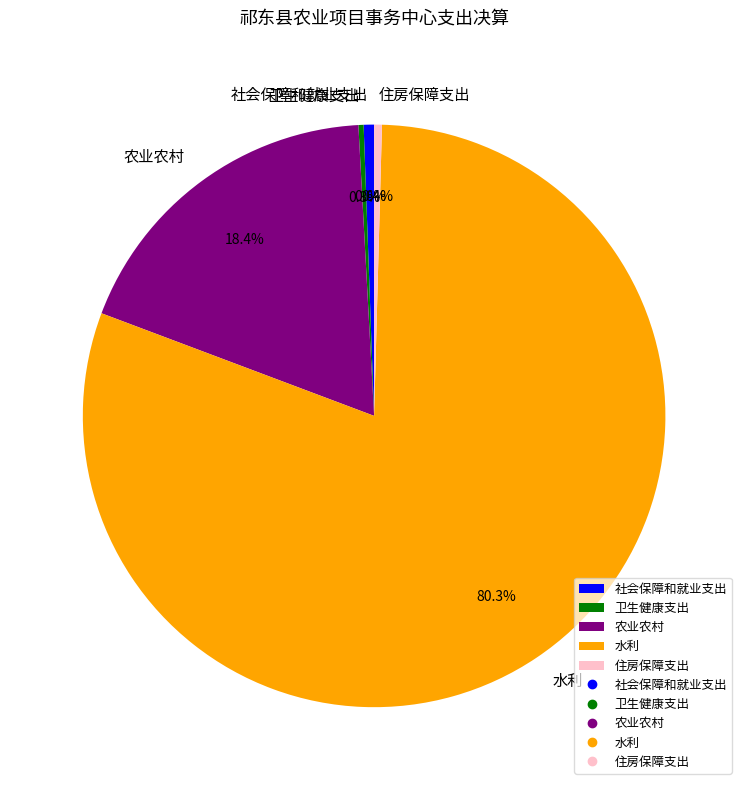

True or false: 农业农村 accounts for 18% of the total.

True